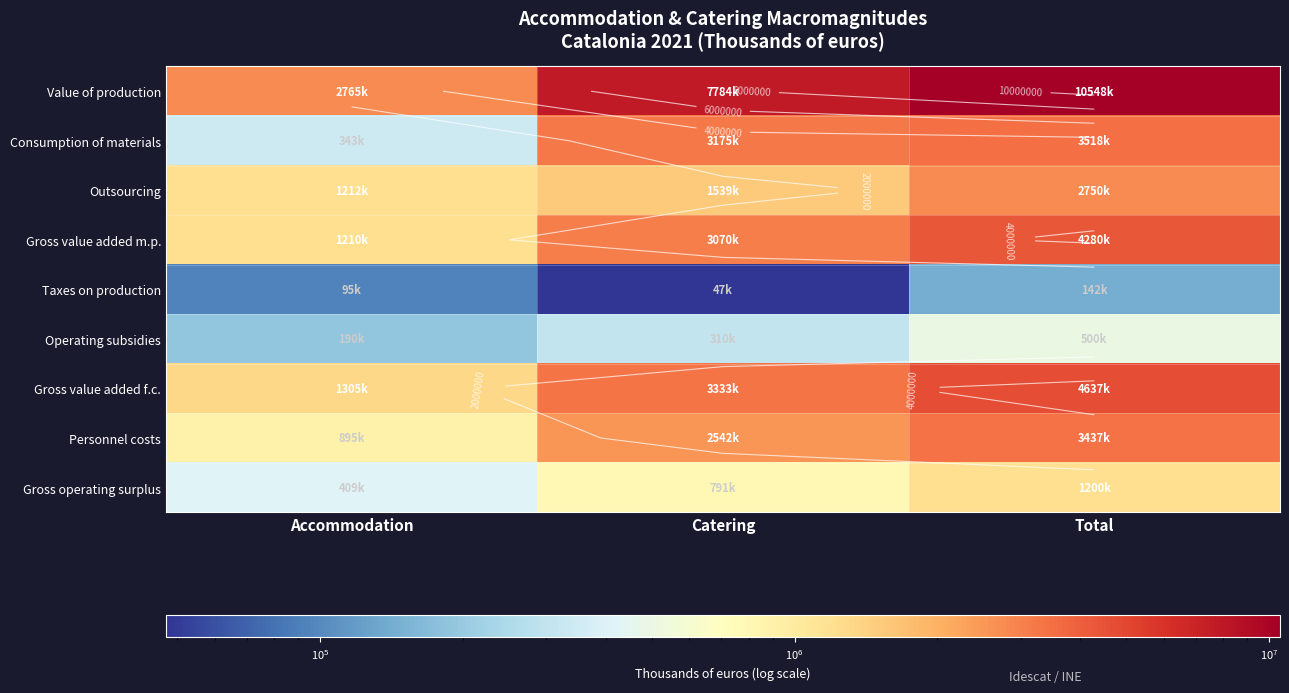

The Gross value added f.c. series shows 1304762 at Accommodation. True or false?

True